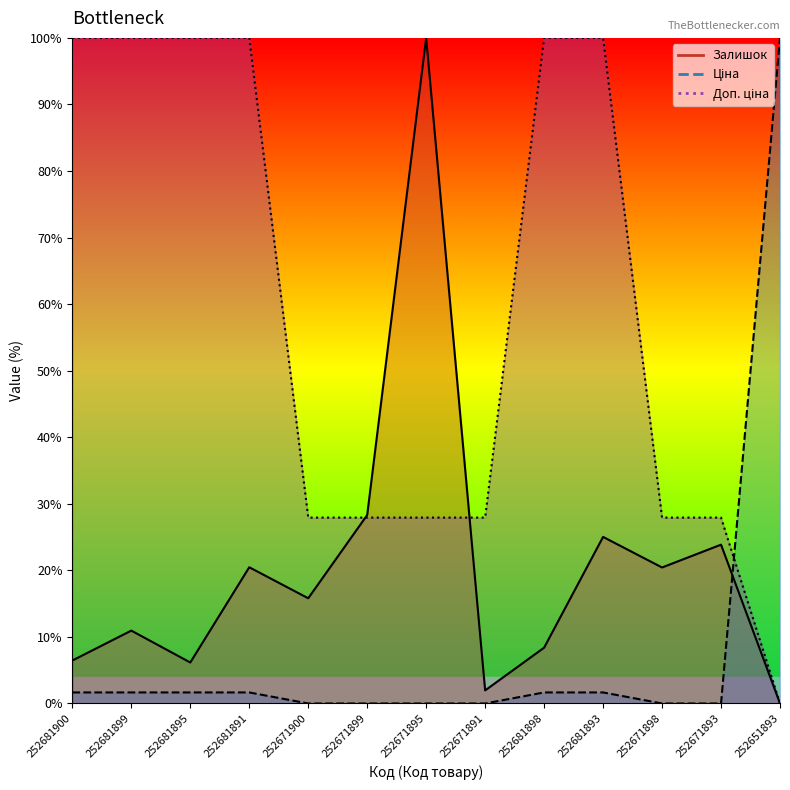

Which series has the largest total across all categories?

Доп. ціна